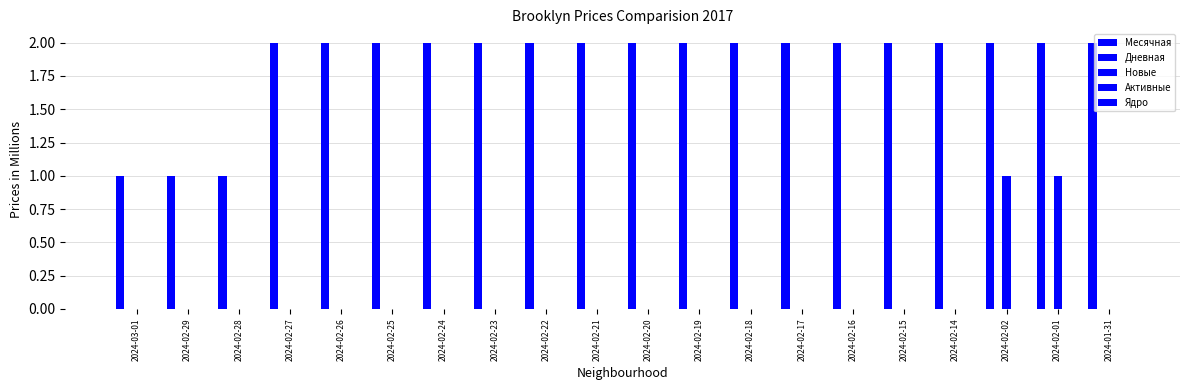

The Новые series shows 1 at 2024-02-01. True or false?

True